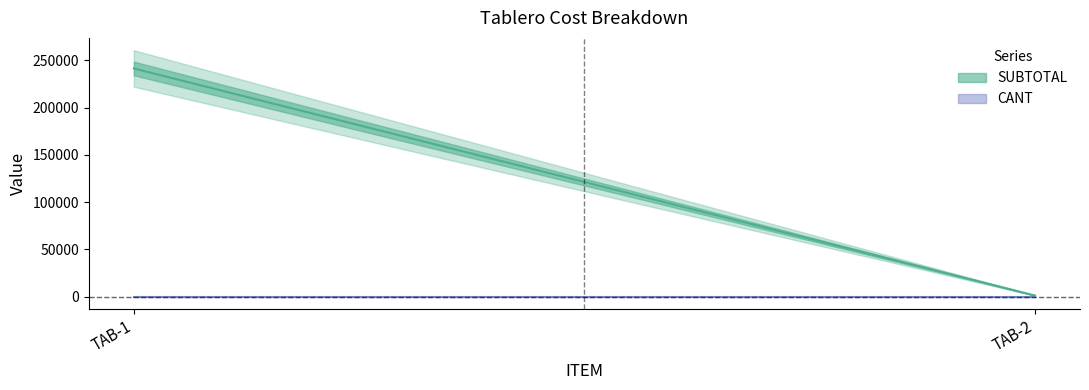

Reading left to right, what are all the values shown in this chart?

SUBTOTAL: TAB-1=241552.8	TAB-2=1250.4
CANT: TAB-1=1.0	TAB-2=1.0